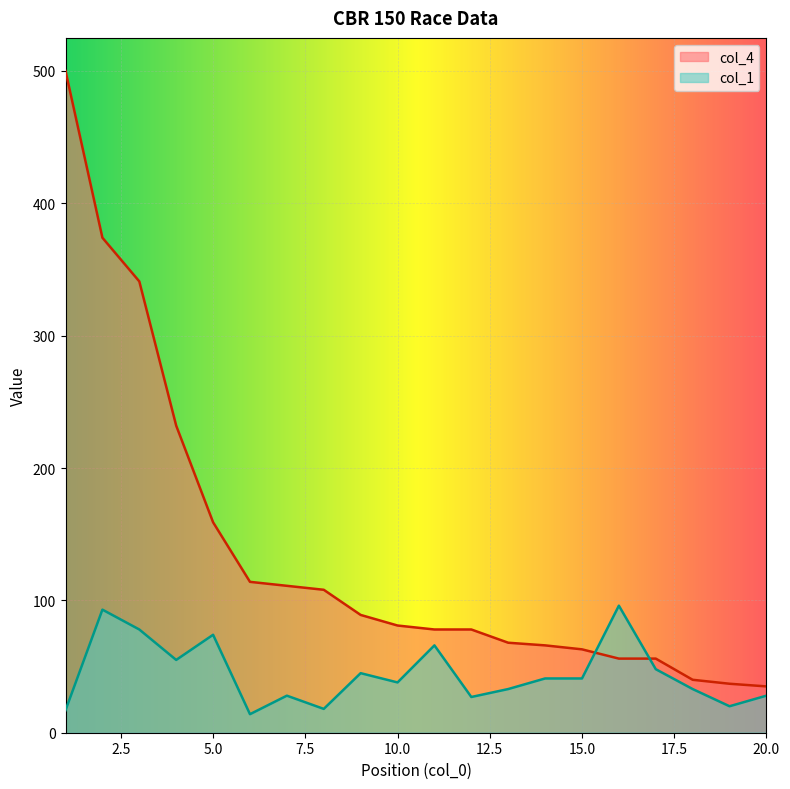

Which series has the largest total across all categories?

col_4